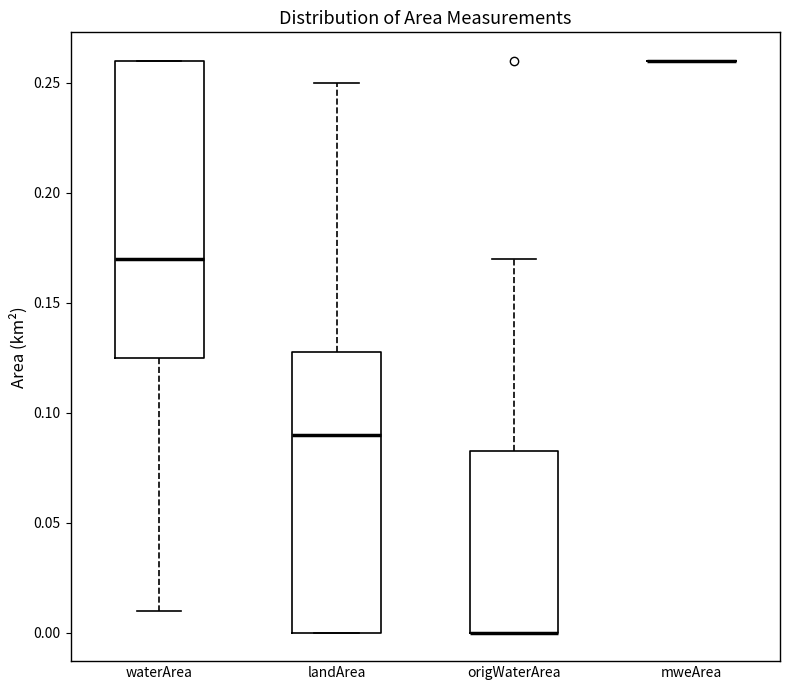

Reading left to right, transcribe this box plot: for each box, give where its median line is, the range the box spans, and where its two whiskers end, as read against the y-axis. The values are not printed on the chart, so give them approximately, as read against the axis.

waterArea: median 0.170, box 0.125 to 0.260, whiskers 0.010 to 0.260
landArea: median 0.090, box 0.000 to 0.130, whiskers 0.000 to 0.250
origWaterArea: median 0.000 (drawn on the box's lower edge), box 0.000 to 0.085, whiskers 0.000 to 0.170
mweArea: box collapsed to a line at 0.260, whiskers 0.260 to 0.260